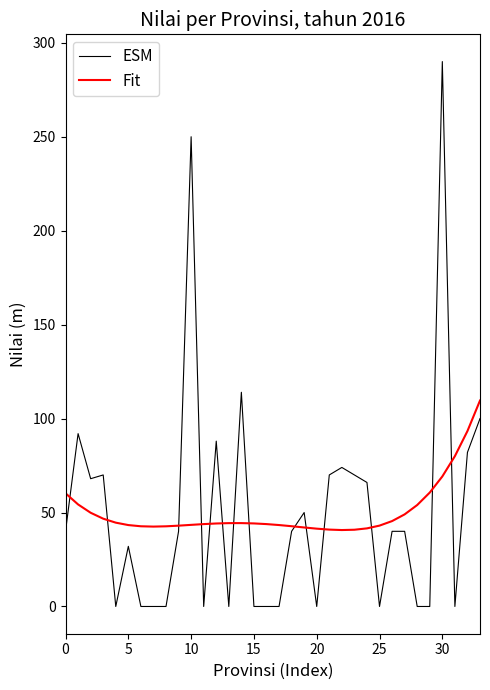

Which series has the largest range (max minus min)?

ESM